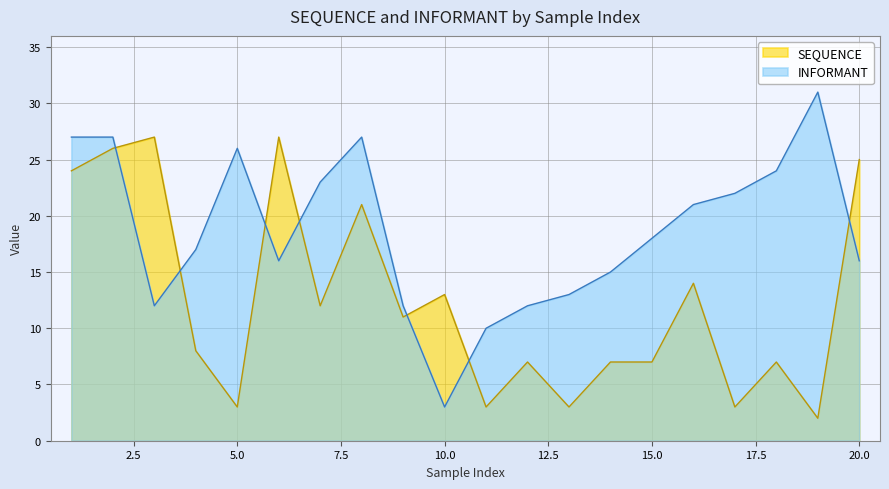

Where do SEQUENCE and INFORMANT first cross each other?

2 and 3